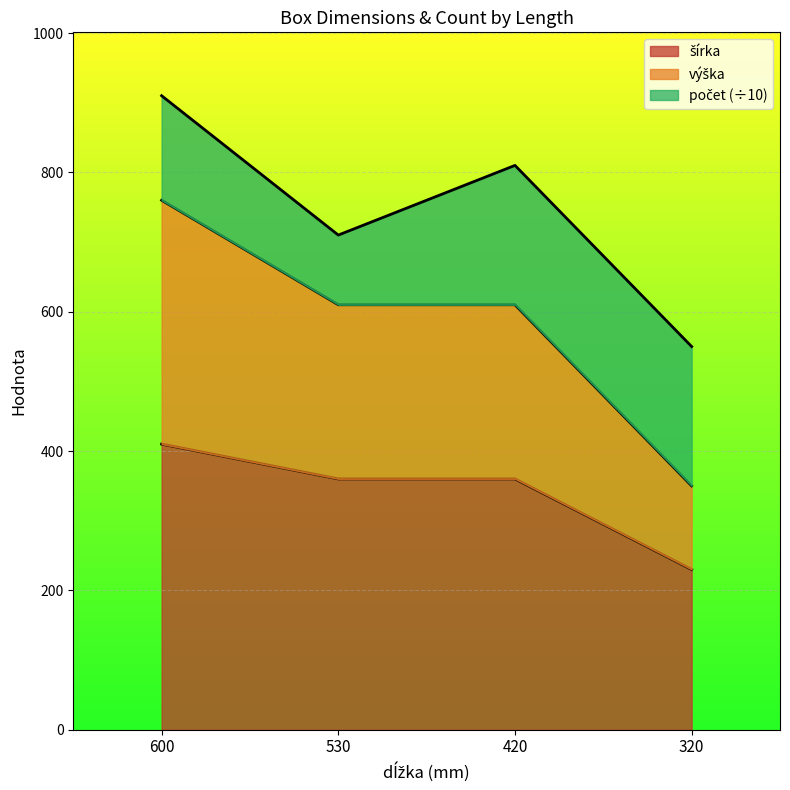

What is the total value across all series at 600?

910